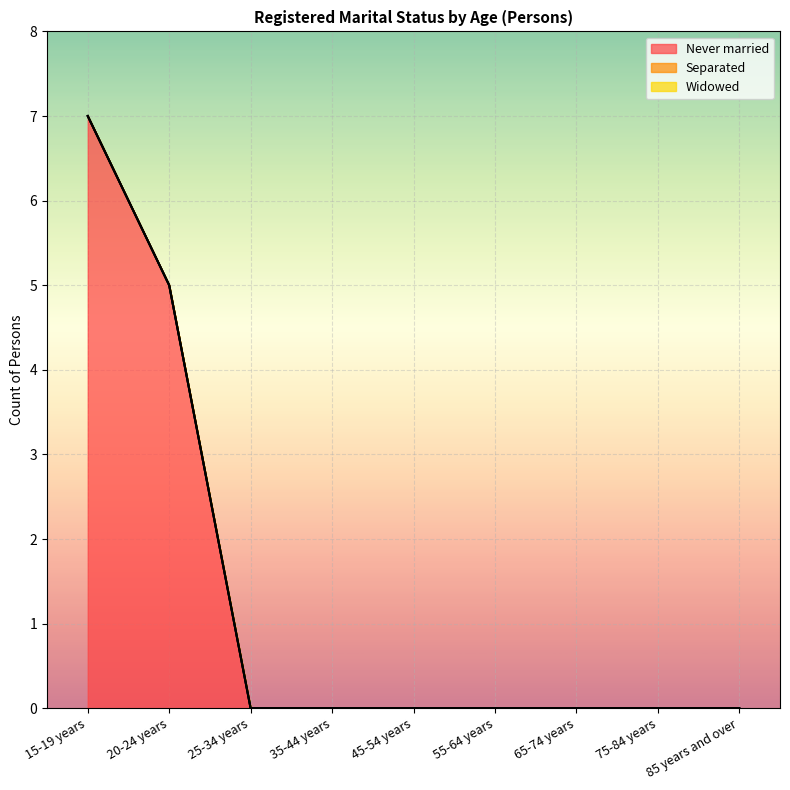

Reading right to left, list all the values displayed in this chart.

Never married: 85 years and over=0	75-84 years=0	65-74 years=0	55-64 years=0	45-54 years=0	35-44 years=0	25-34 years=0	20-24 years=5	15-19 years=7
Separated: 85 years and over=0	75-84 years=0	65-74 years=0	55-64 years=0	45-54 years=0	35-44 years=0	25-34 years=0	20-24 years=0	15-19 years=0
Widowed: 85 years and over=0	75-84 years=0	65-74 years=0	55-64 years=0	45-54 years=0	35-44 years=0	25-34 years=0	20-24 years=0	15-19 years=0